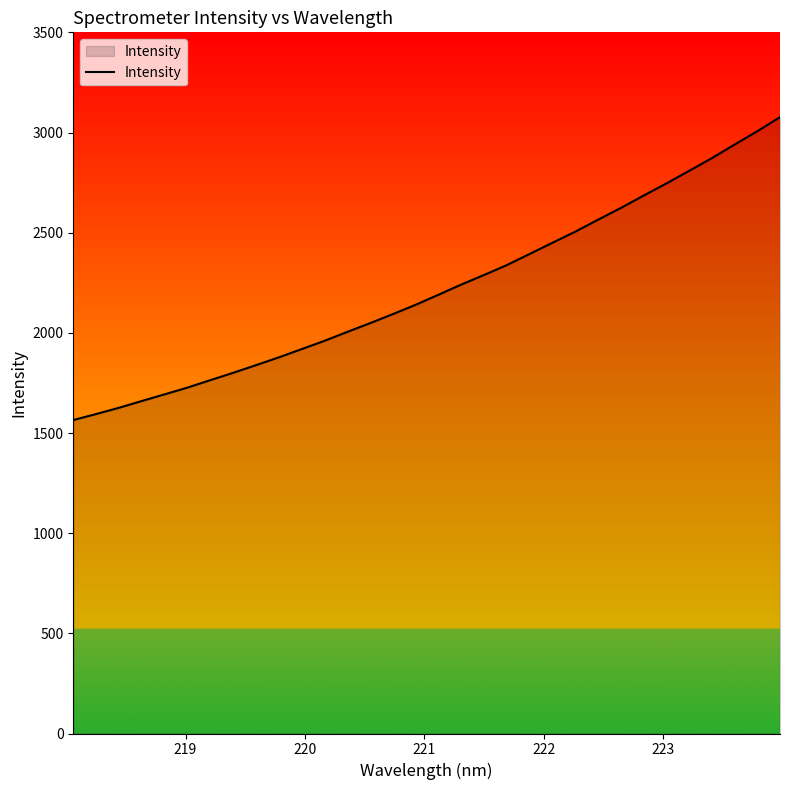

What is the maximum value shown in the chart?

3076.6